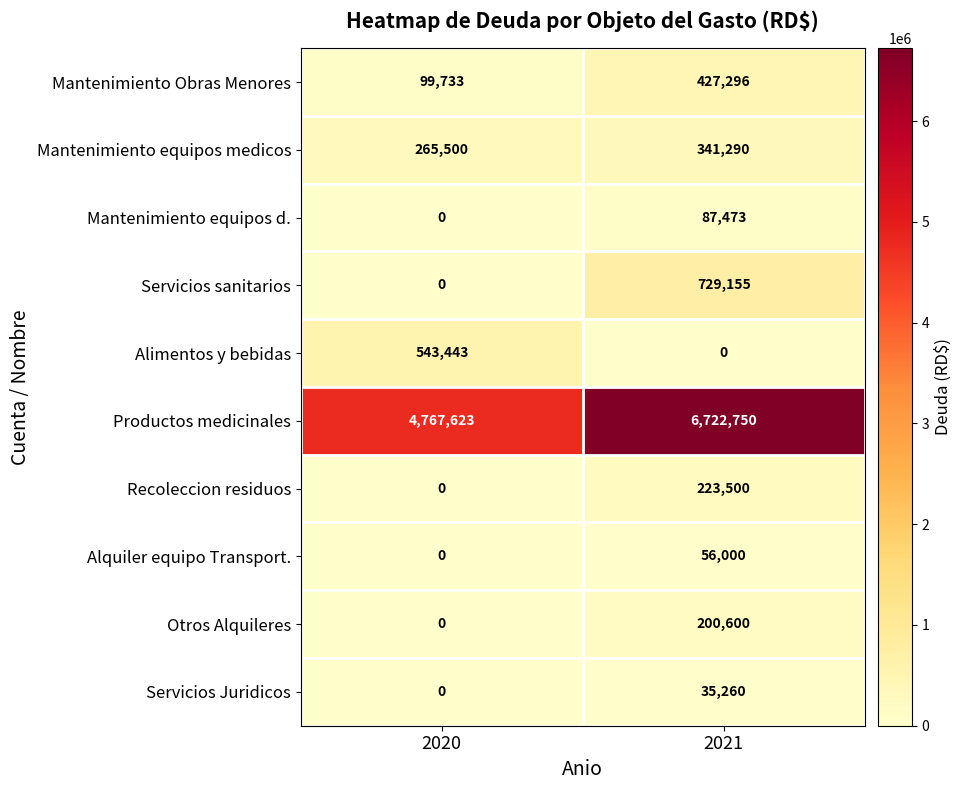

Which category has the highest value in the Mantenimiento equipos d. series?

2021